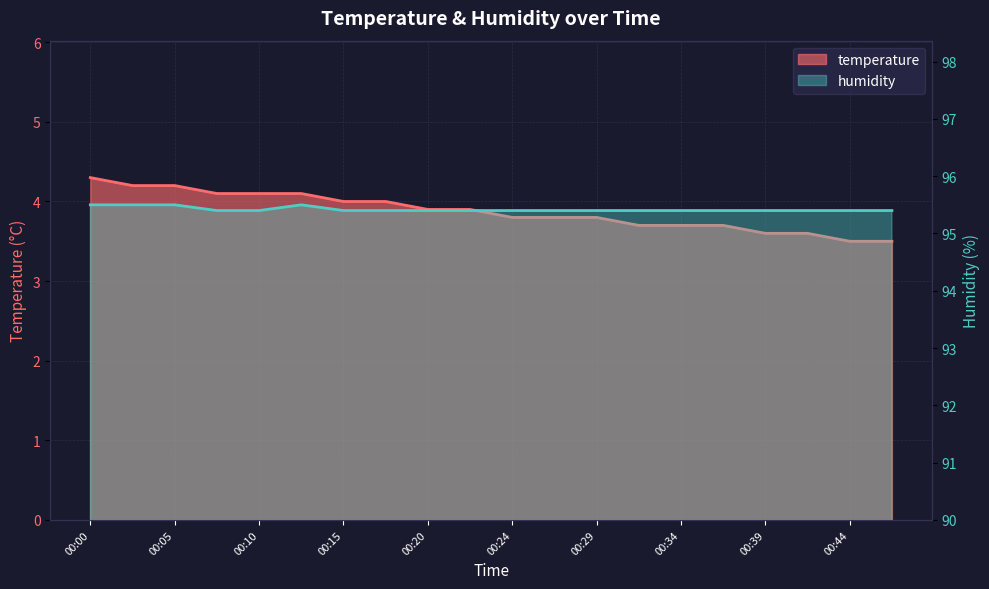

True or false: humidity has more than 2 points higher than both neighbors.

False